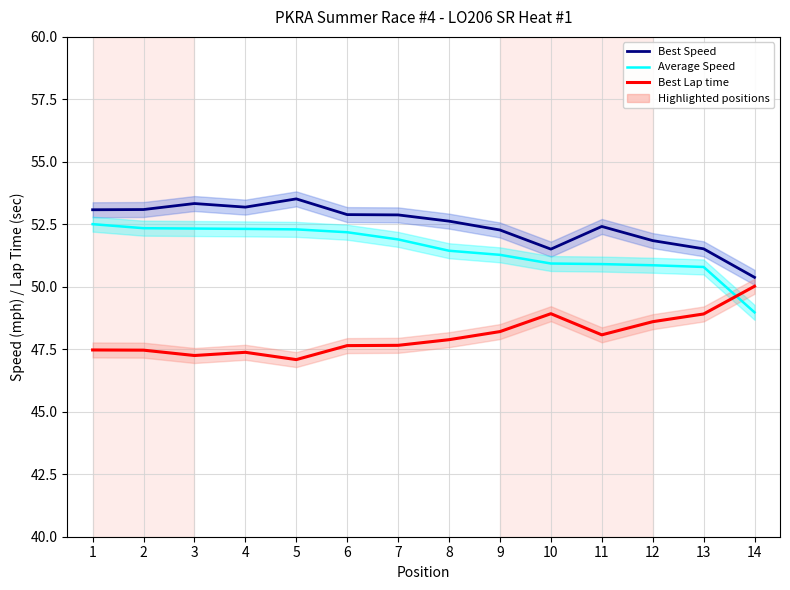

What are all the series names shown in the legend?

Best Speed, Average Speed, Best Lap time